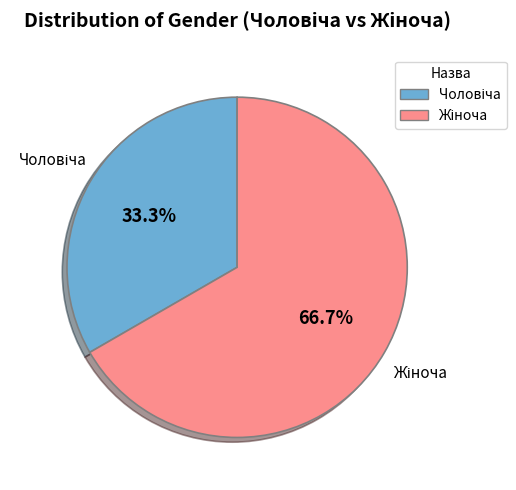

To the nearest percent, what is the difference between the largest and smallest slice percentages?

33%